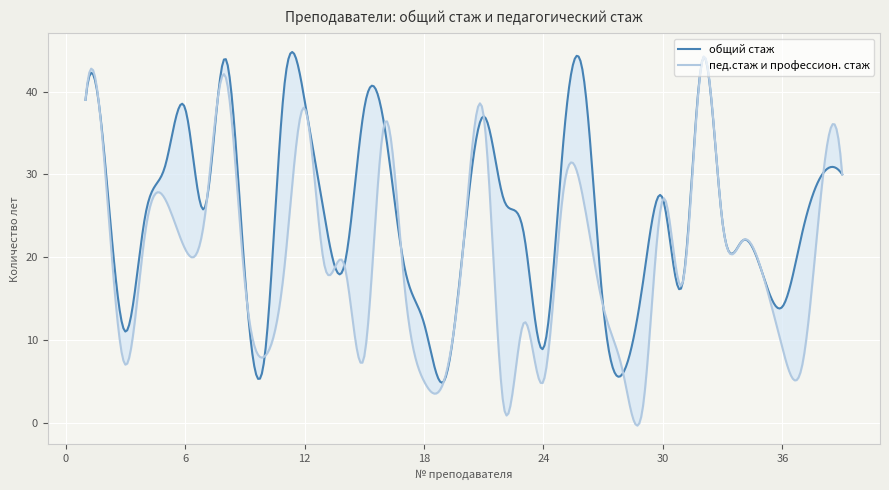

How many values in the общий стаж series are below 25?

19